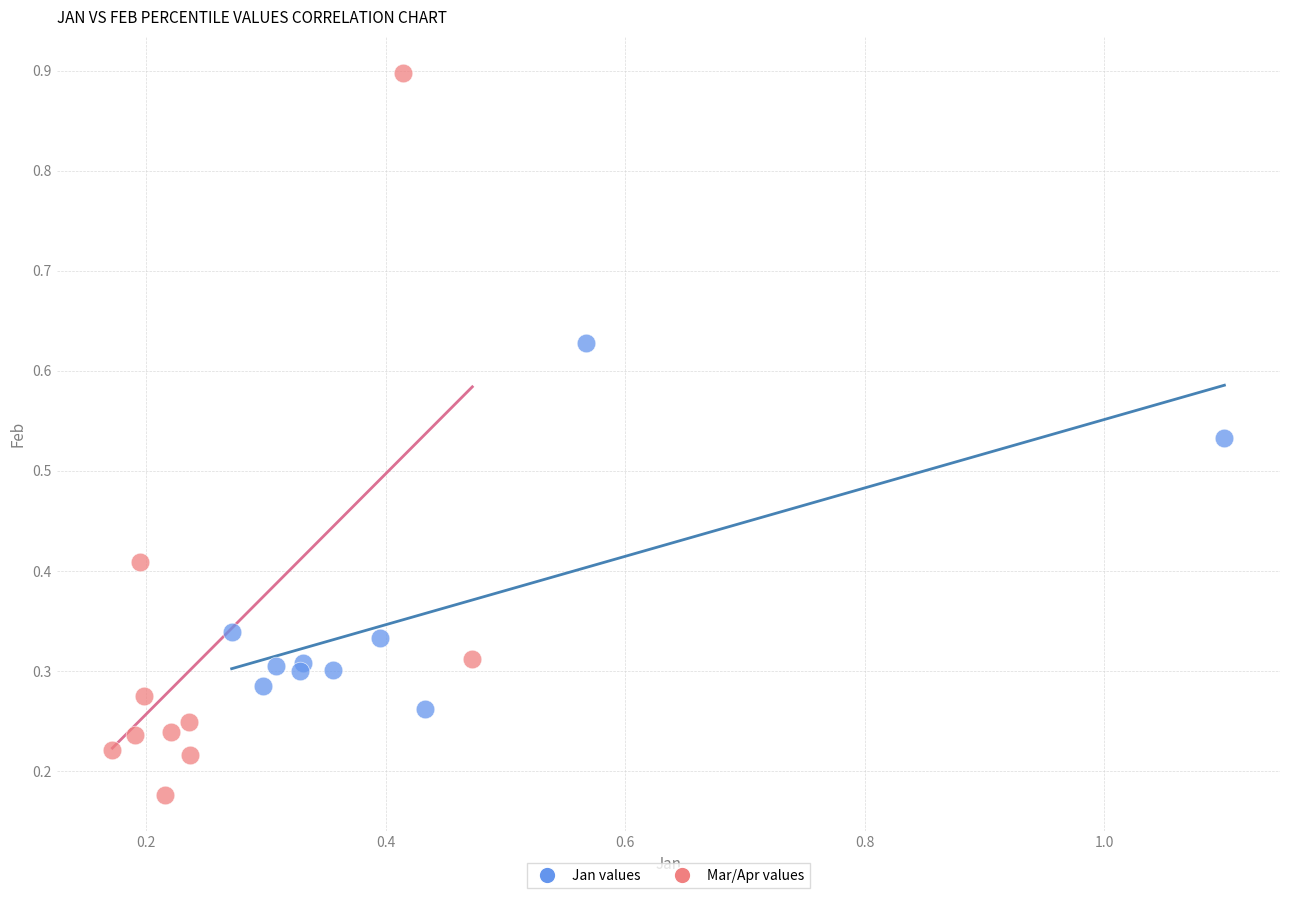

Which series reaches the maximum Y coordinate?

Mar/Apr values